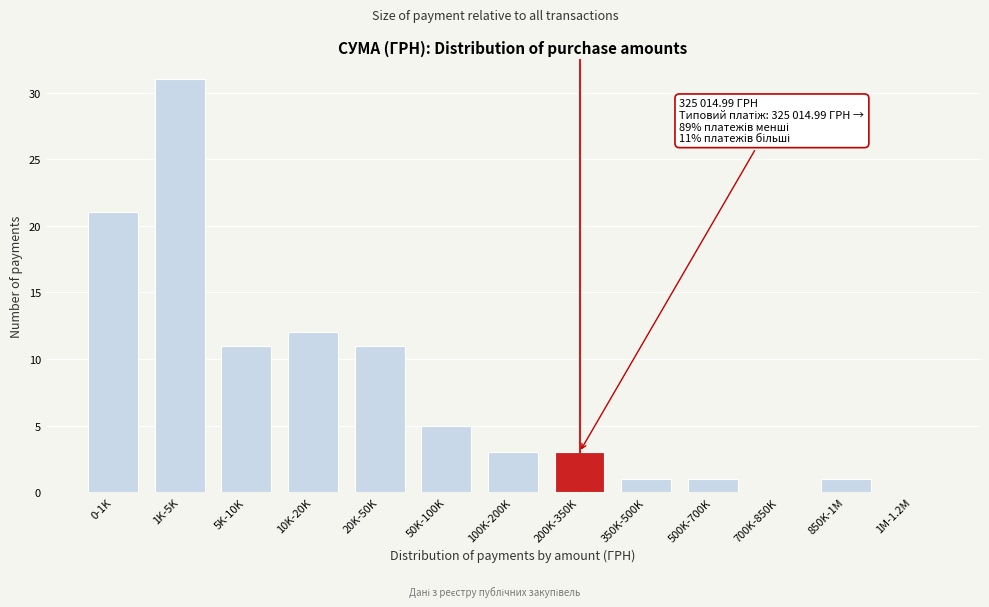

Reading left to right, extract all data points from this chart.

0-1K=21	1K-5K=31	5K-10K=11	10K-20K=12	20K-50K=11	50K-100K=5	100K-200K=3	200K-350K=3	350K-500K=1	500K-700K=1	700K-850K=0	850K-1M=1	1M-1.2M=0